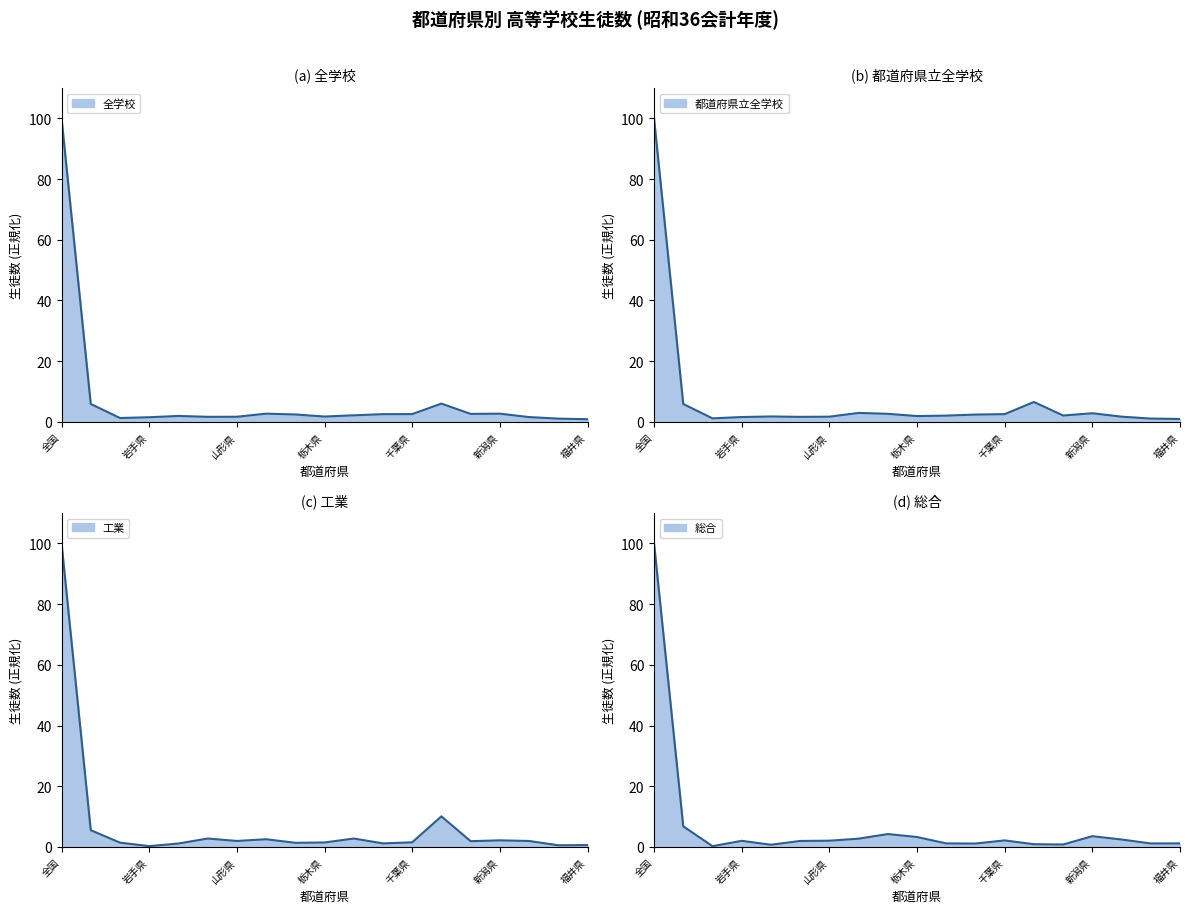

How many series are shown in this chart?

4